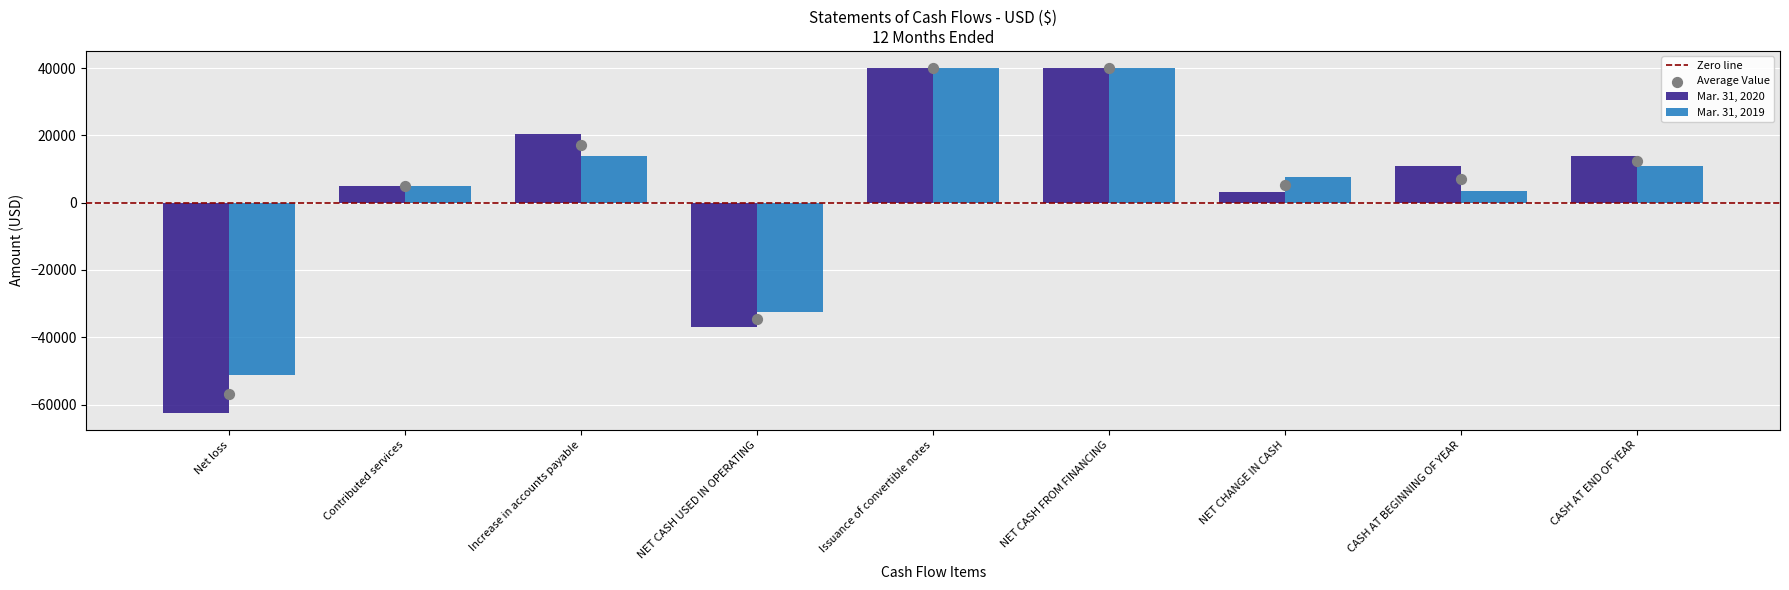

What is the total value across all series at Net loss?

-113733